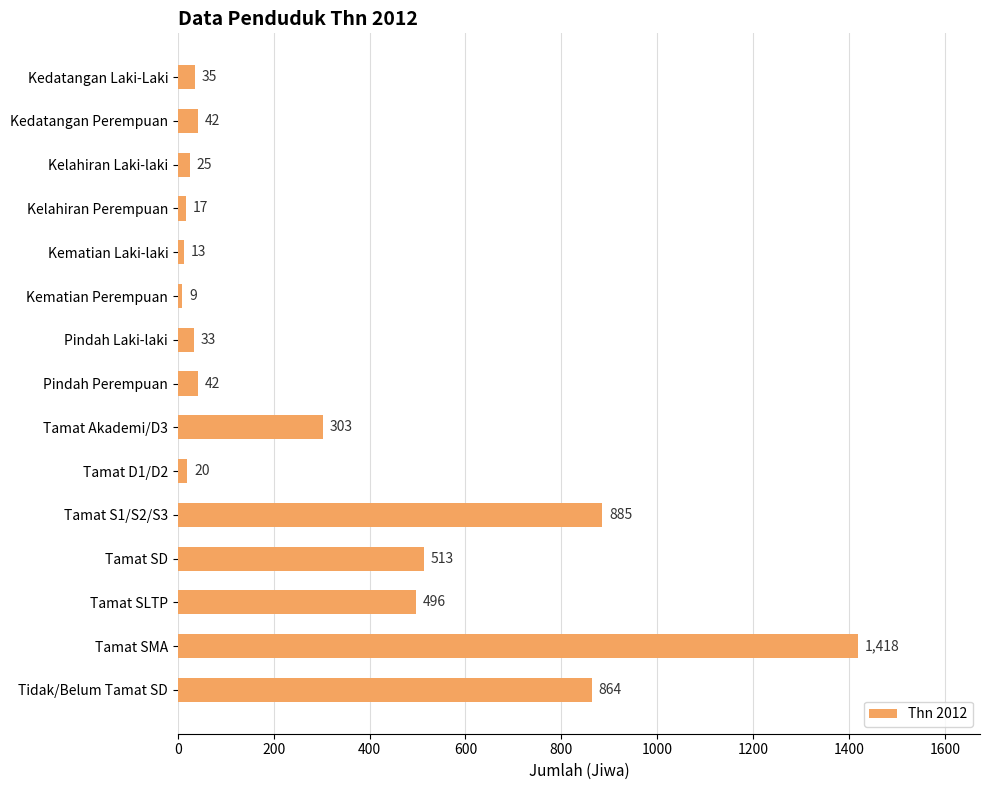

Is it true that the value at Kedatangan Perempuan is 42?

True